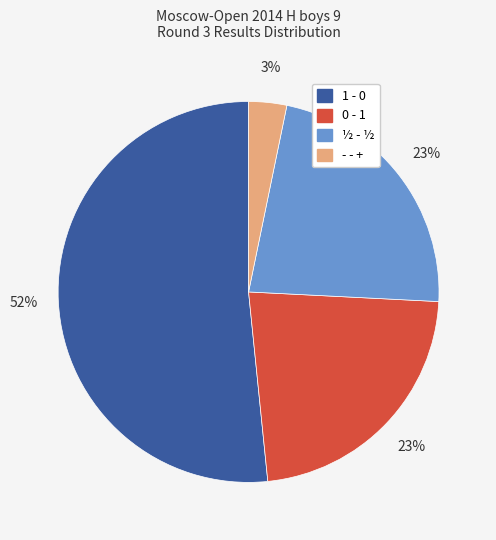

Count the number of slices in the pie.

4